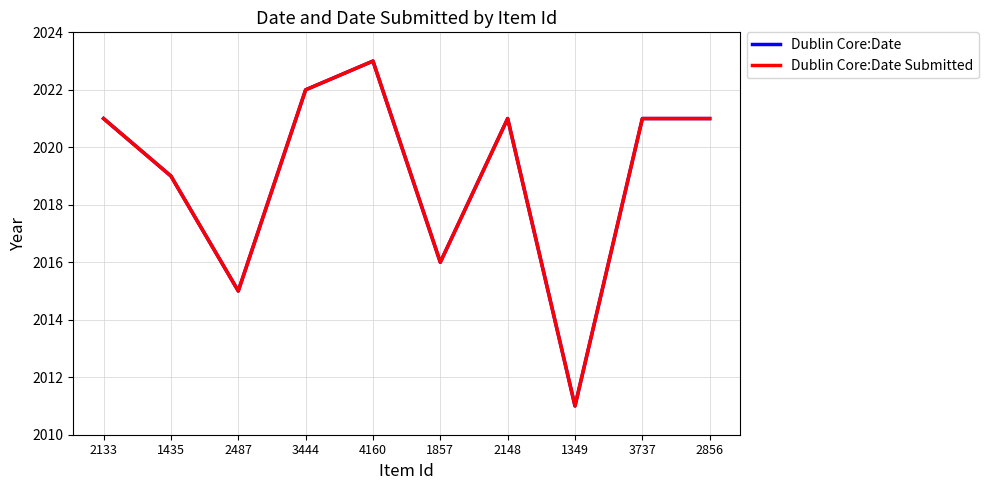

At which category does the chart reach its minimum across all series?

1349